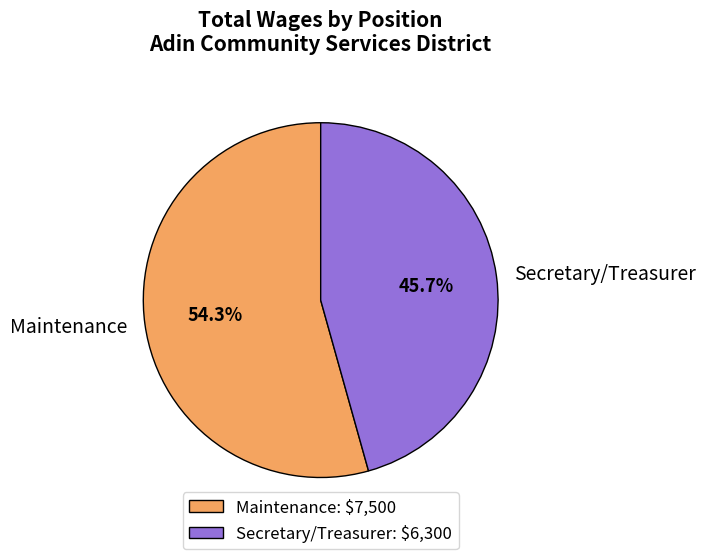

Is the sum of Maintenance and Secretary/Treasurer greater than half?

Yes